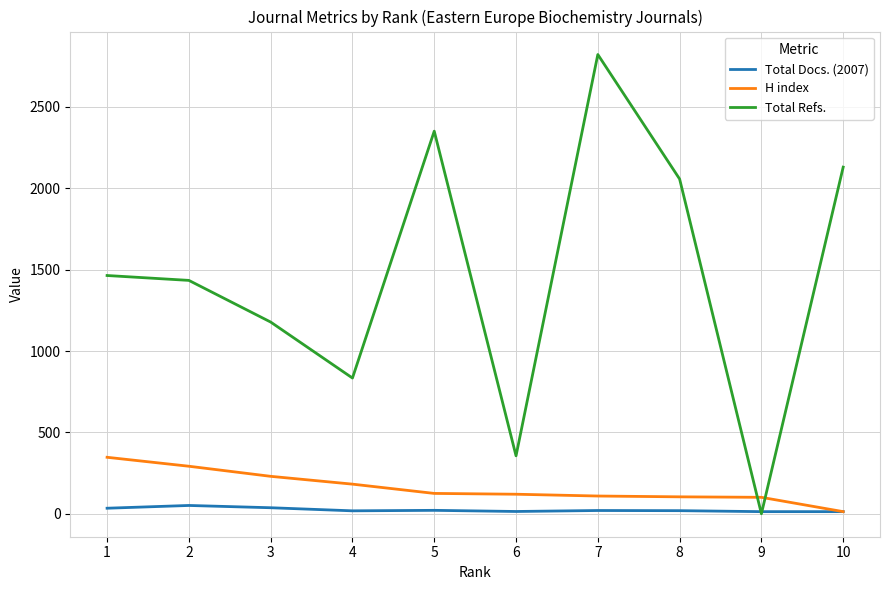

Which series changed the most between 1 and 3?

Total Refs.